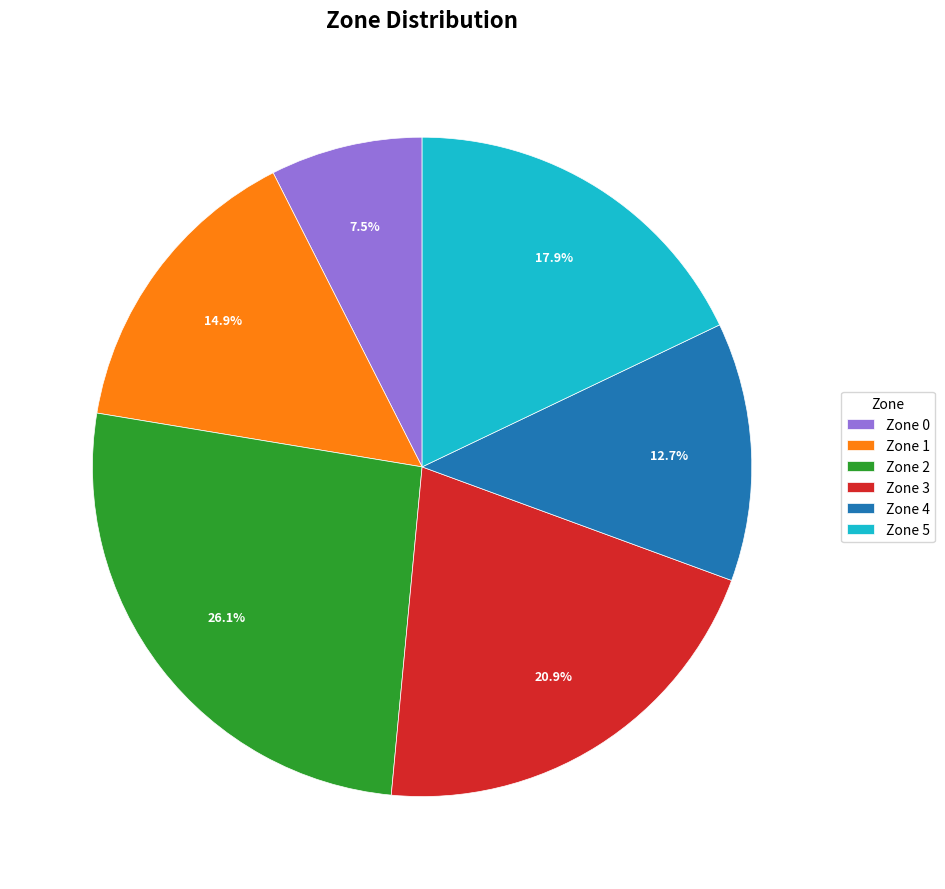

What percentage is NOT represented by Zone 4?

87.3%